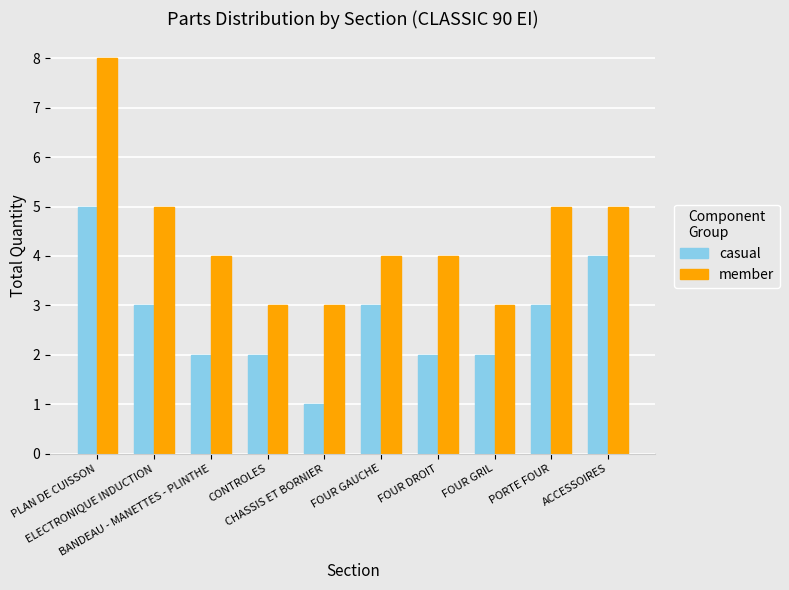

List the series in order of their overall mean, highest first.

member, casual